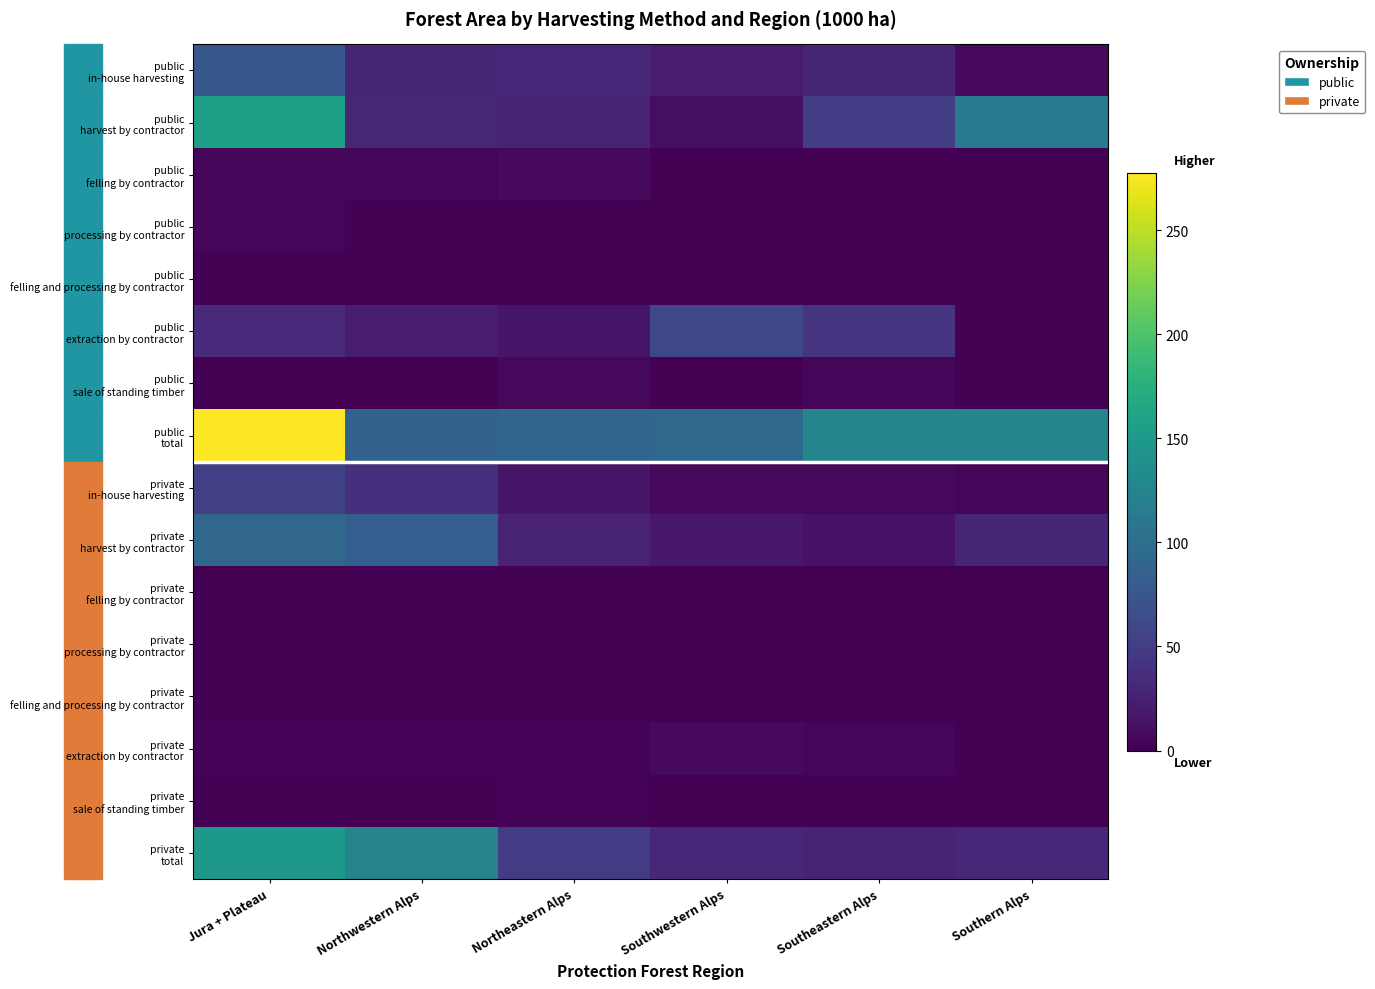

Between Northeastern Alps and Southeastern Alps, which series saw the biggest shift?

public total